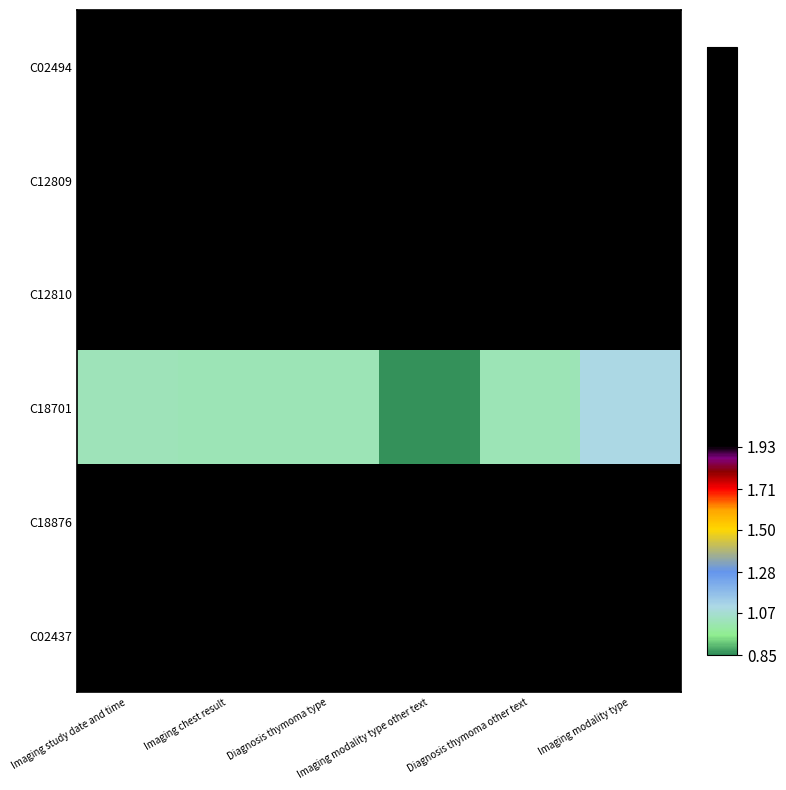

At how many categories does at least one series exceed 2?

6